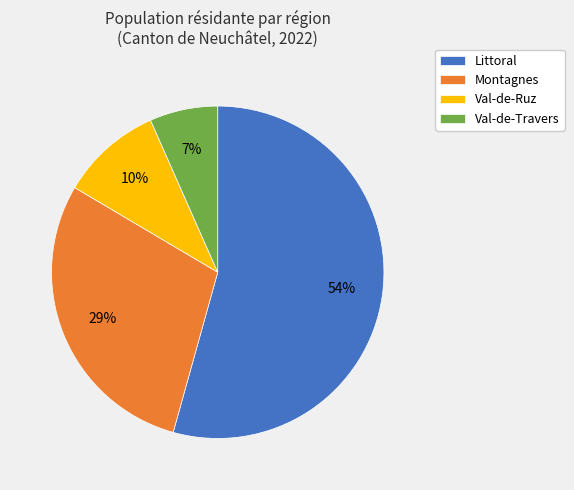

What percentage is the Val-de-Ruz slice, to the nearest percent?

10%